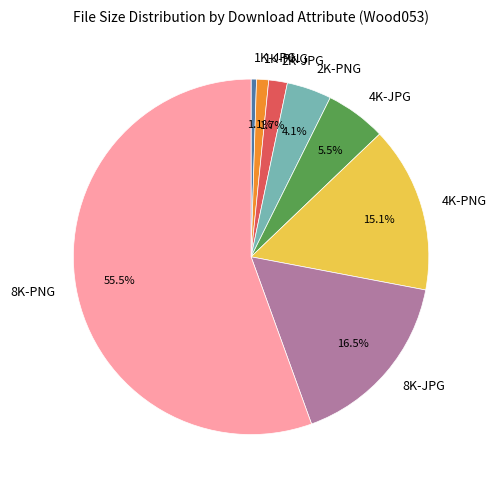

What is the total percentage of 1K-PNG and 2K-PNG?

5.2%